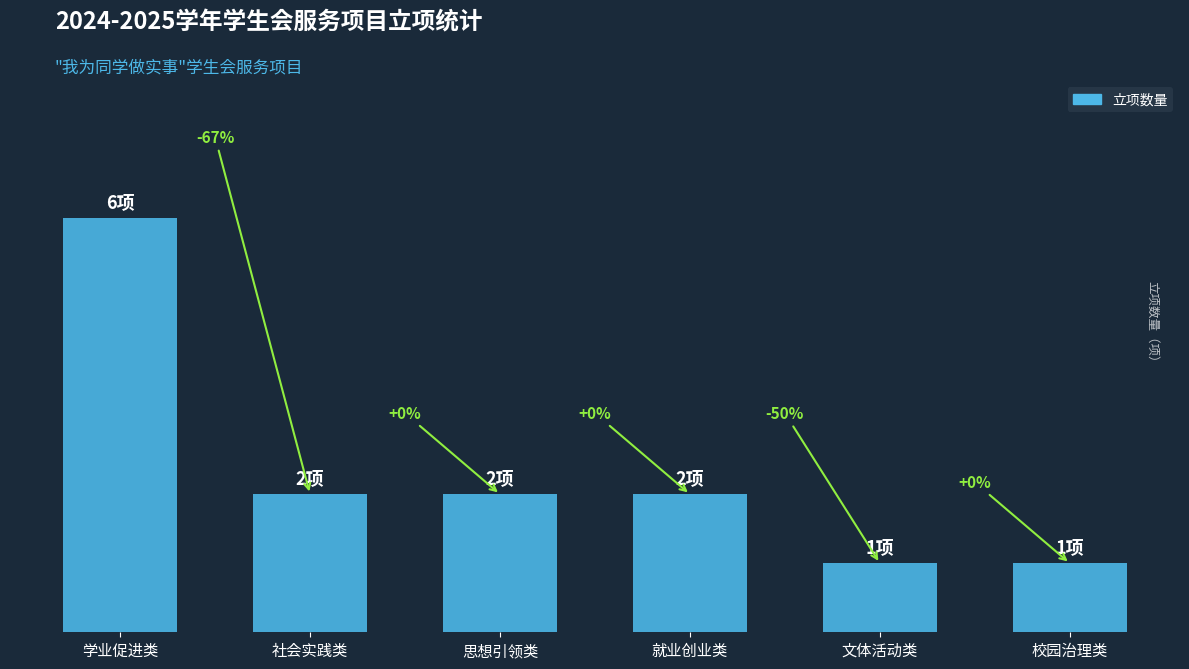

Are the bars horizontal?

No